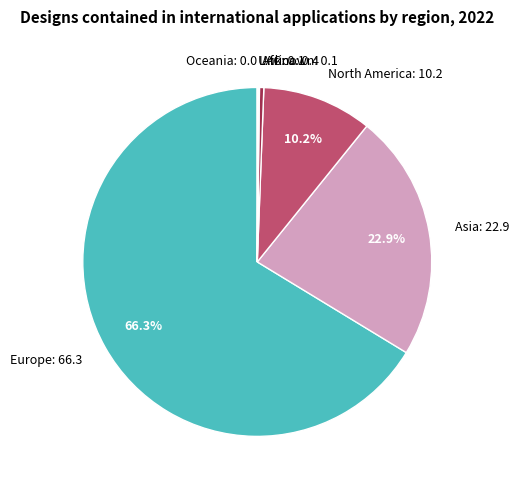

Does any single category account for the majority?

Yes